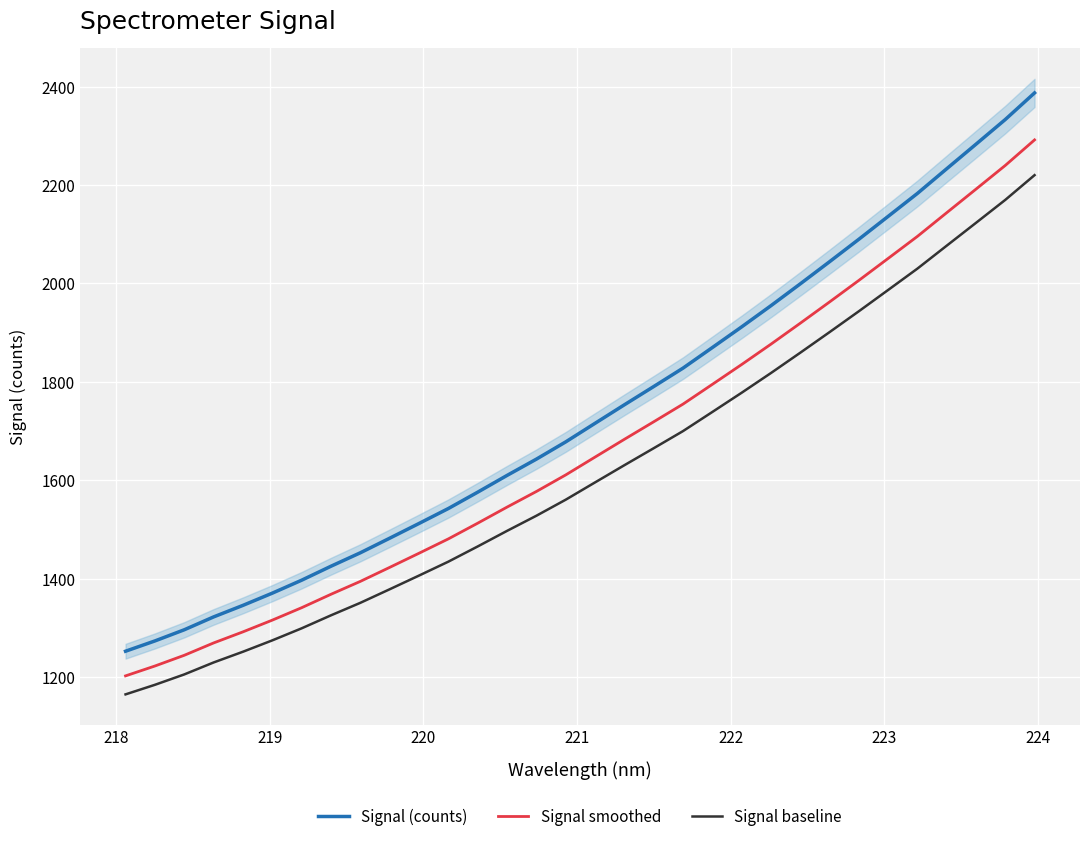

What is the smallest value displayed?

1165.0